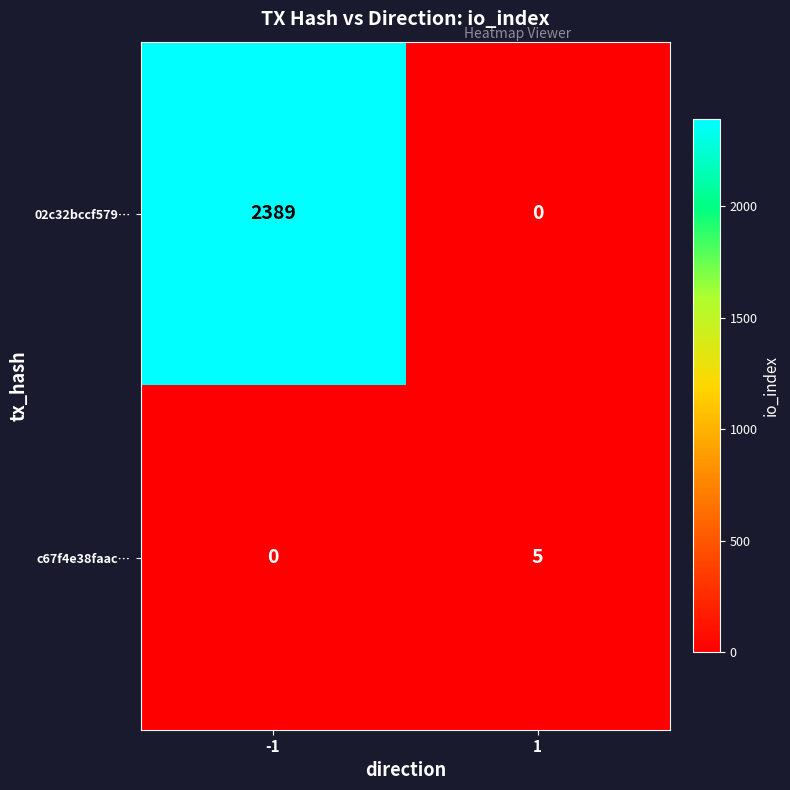

Rank the categories by 02c32bccf579… value from lowest to highest.

1, -1